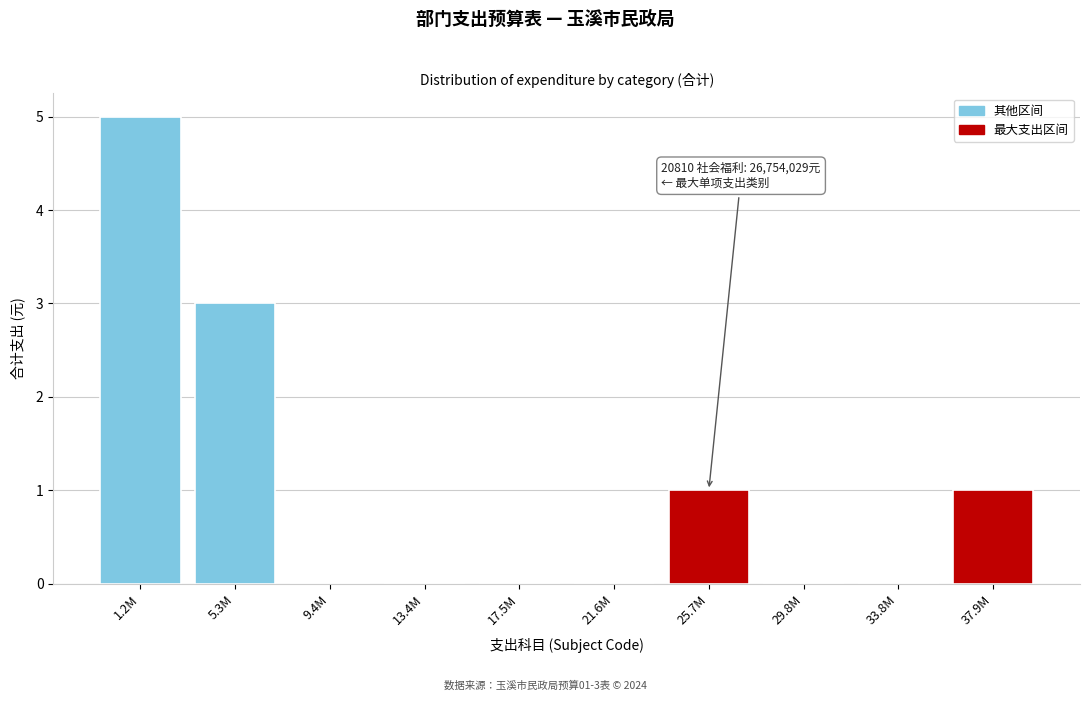

Reading left to right, extract all data points from this chart.

1.2M=5	5.3M=3	9.4M=0	13.4M=0	17.5M=0	21.6M=0	25.7M=1	29.8M=0	33.8M=0	37.9M=1